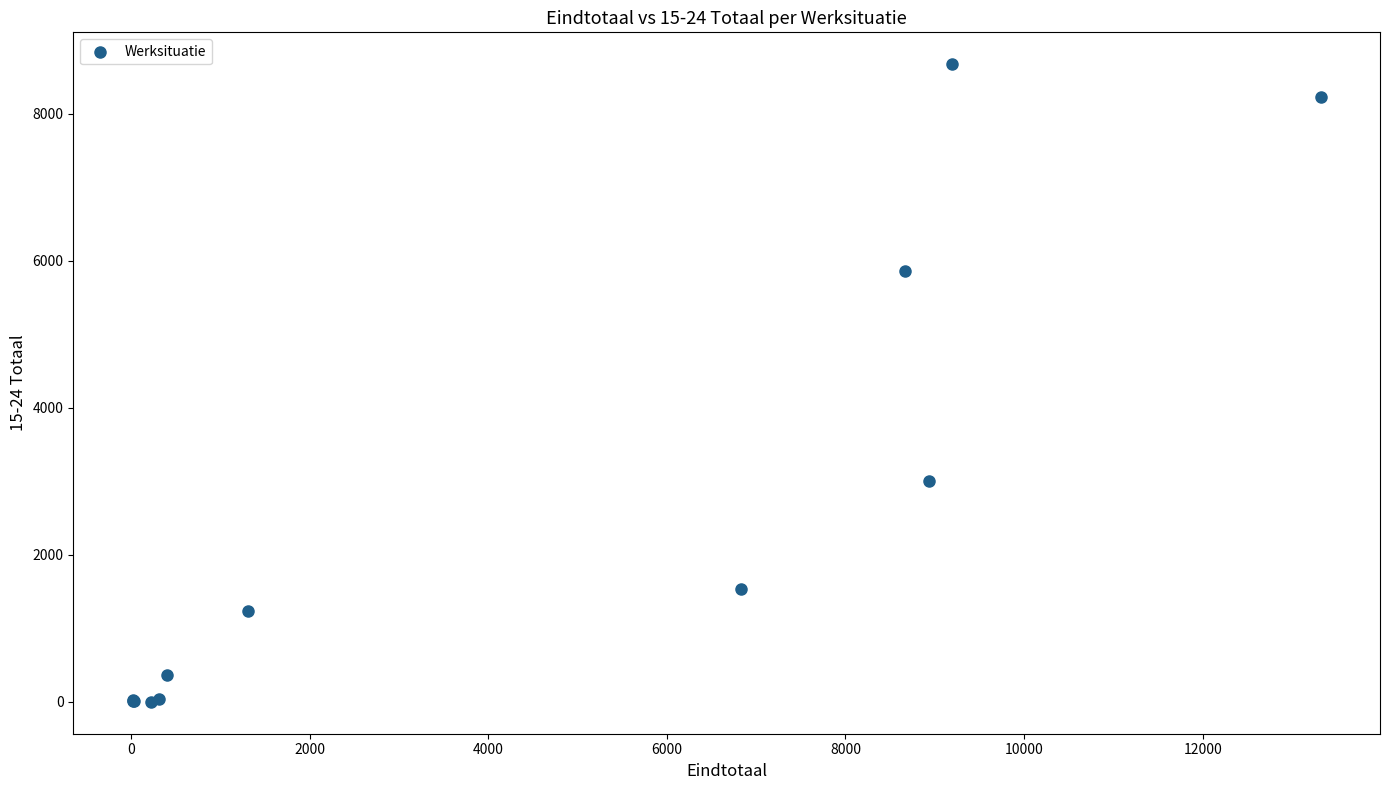

What Y value in the scatter plot is closest to 4336?

3007